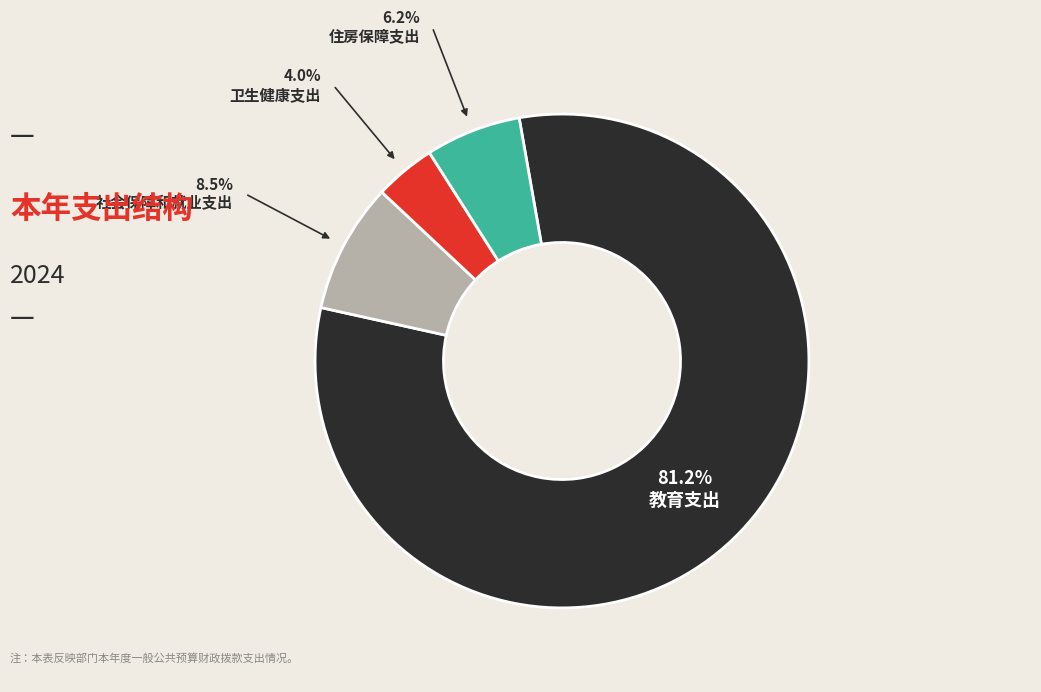

Is there a majority slice in this chart?

Yes